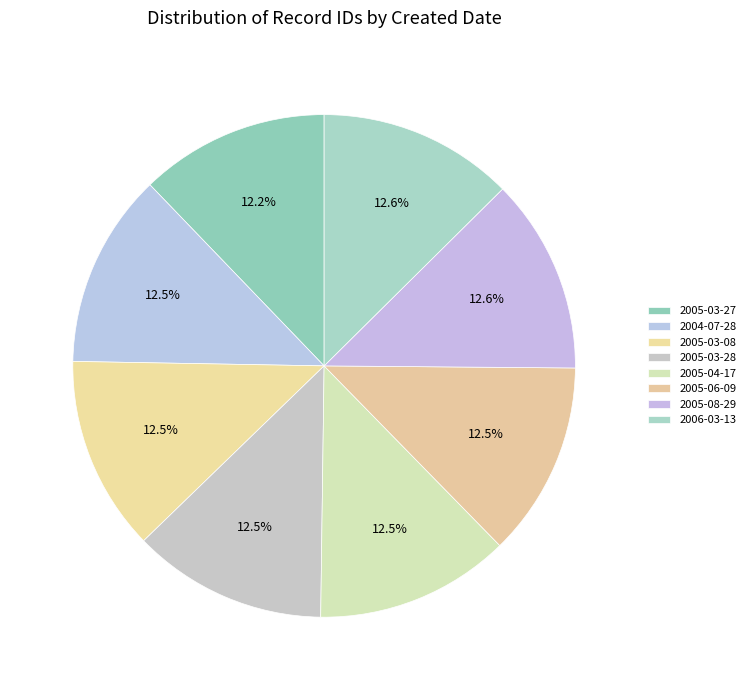

What percentage is the 2004-07-28 slice, to the nearest percent?

13%